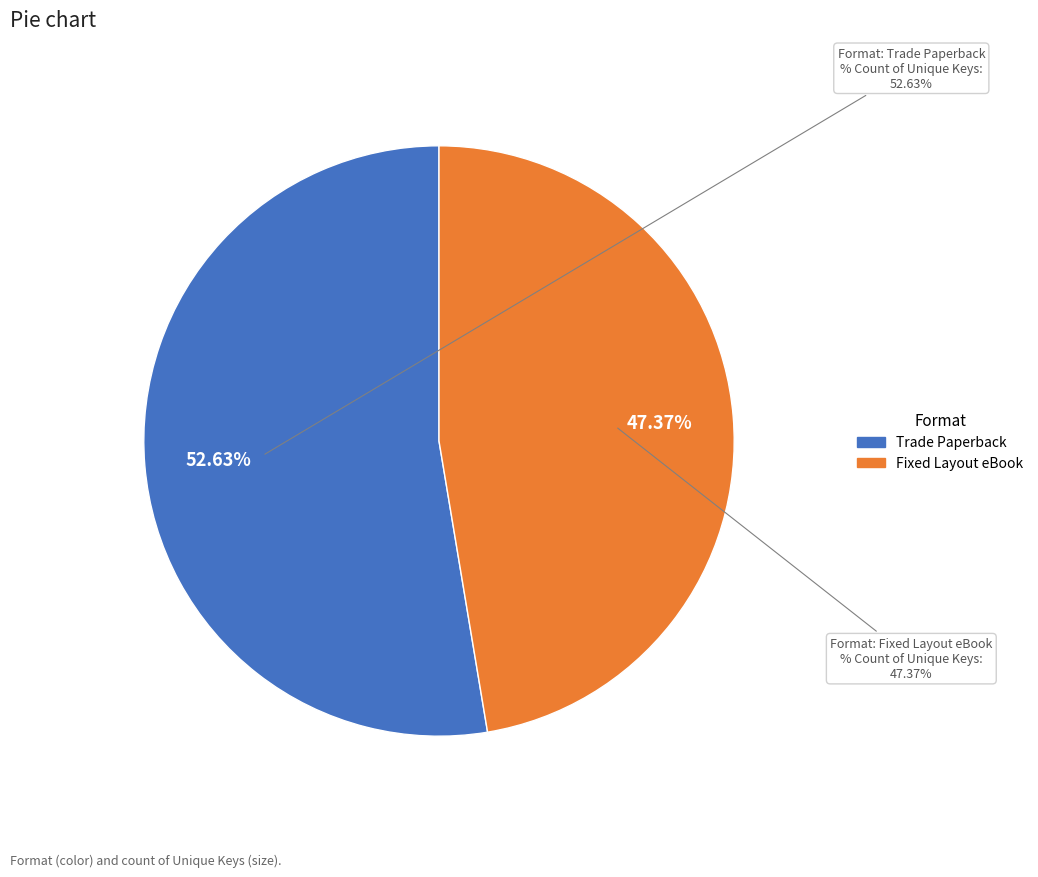

What percentage do Trade Paperback and Fixed Layout eBook together represent?

100.0%